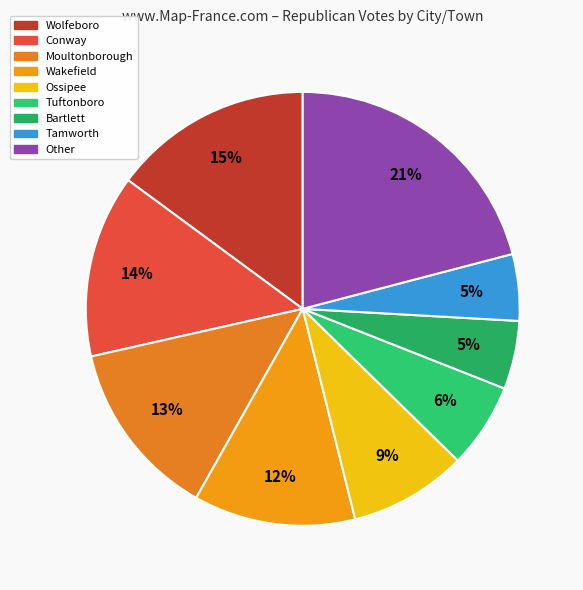

Count the number of slices in the pie.

9